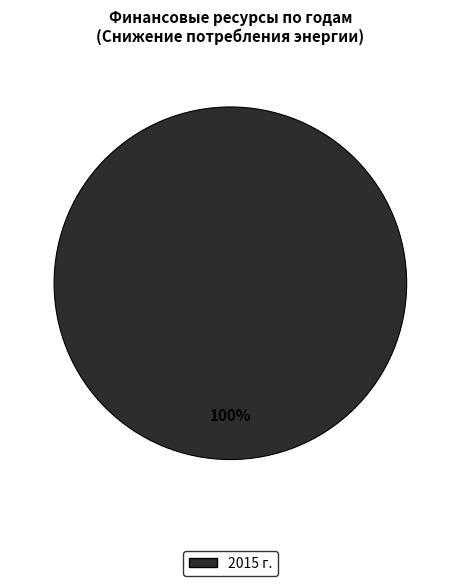

Is there a majority slice in this chart?

Yes